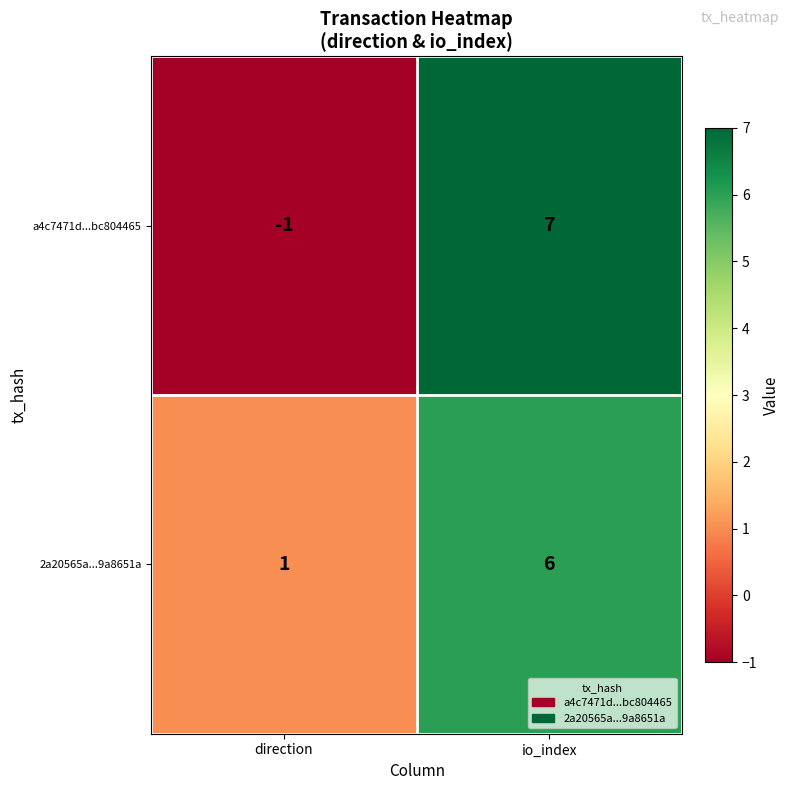

List the labels in order of a4c7471d...bc804465 value, largest first.

io_index, direction